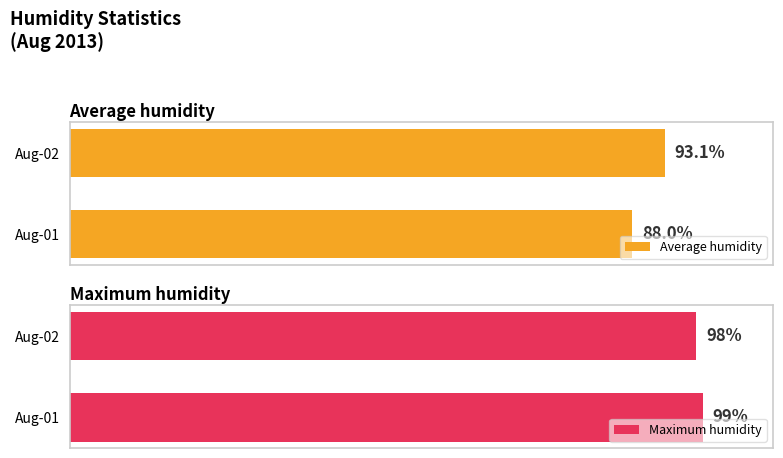

What is the sum of all Average humidity values?

181.1